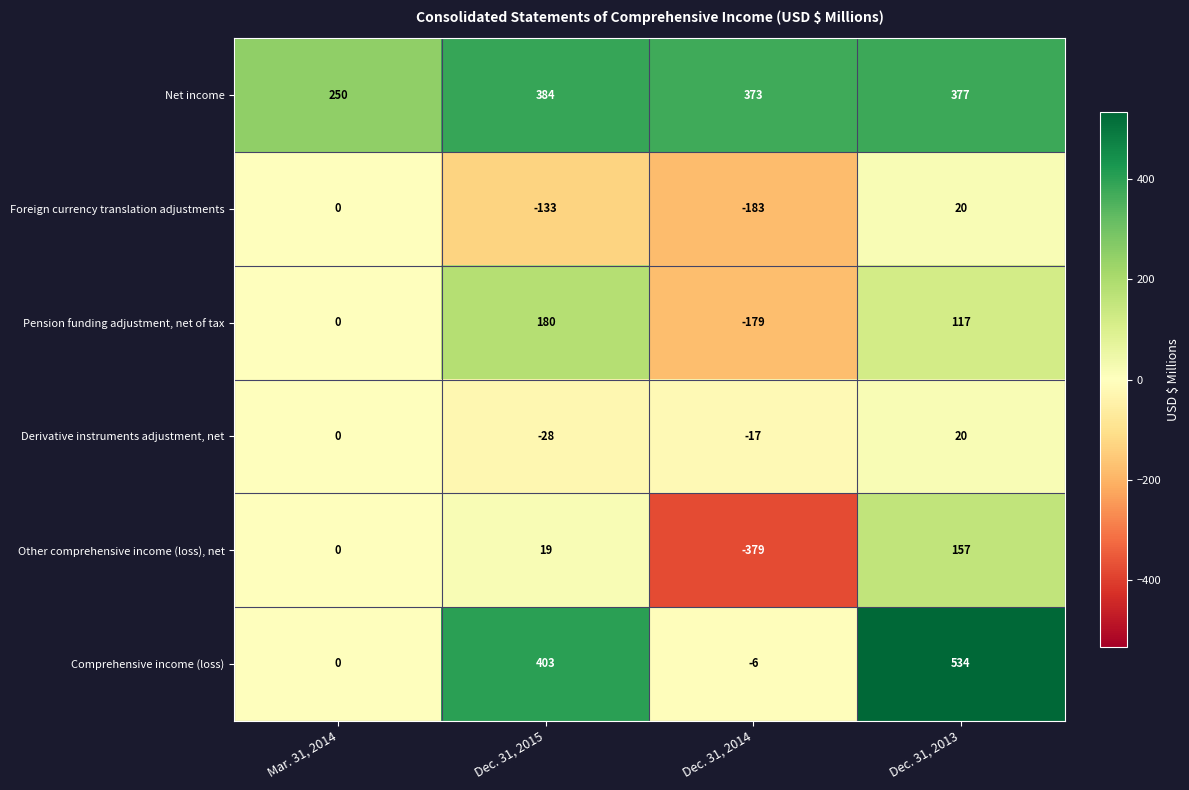

The Foreign currency translation adjustments series shows 20 at Dec. 31, 2013. True or false?

True